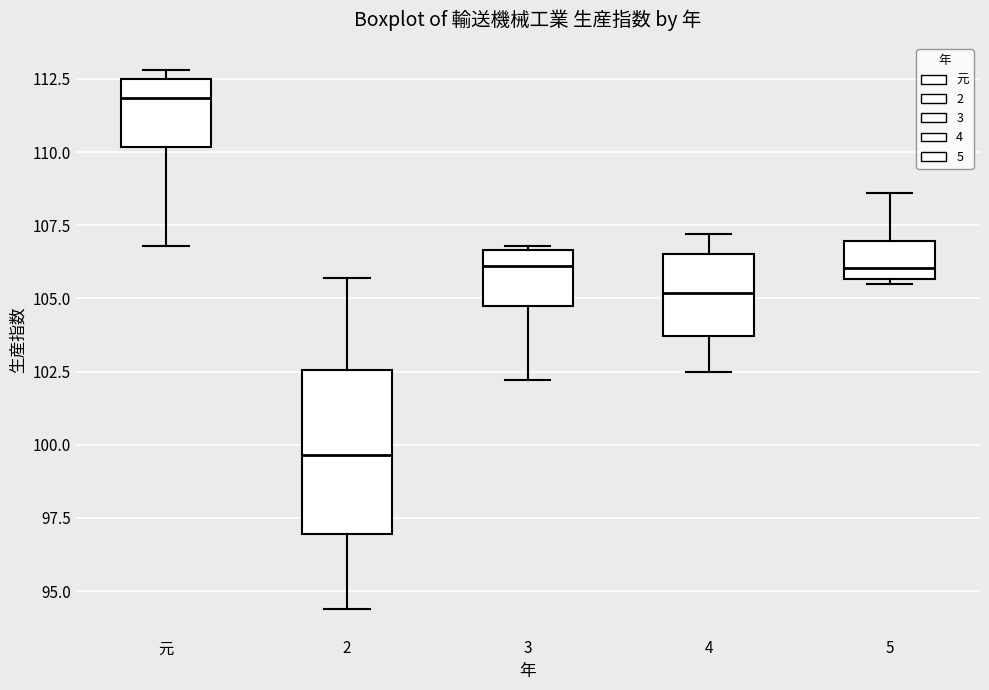

Which box's median line is the highest?

元